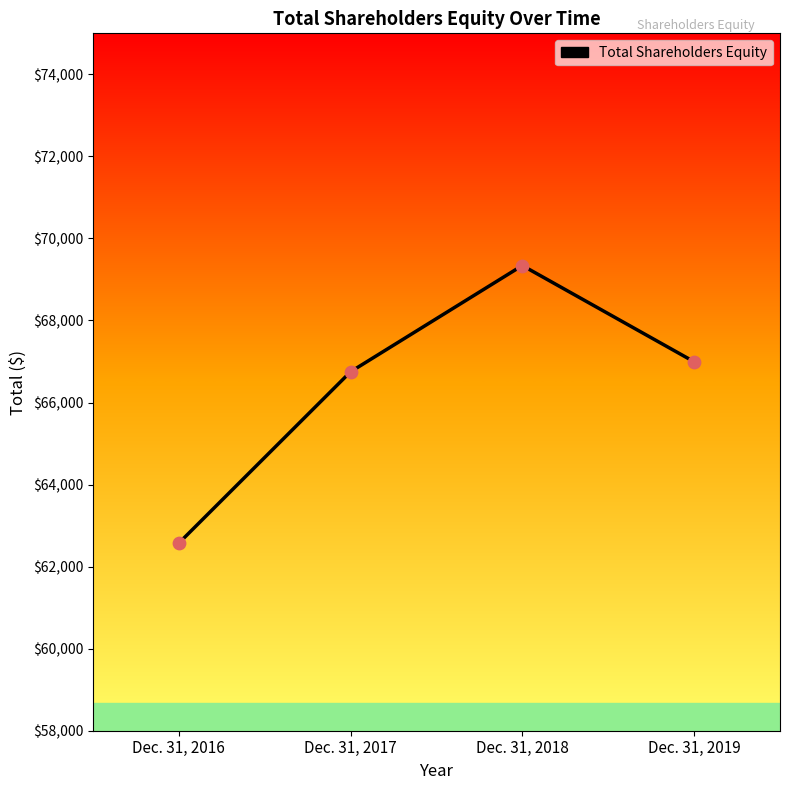

Which has a higher value, Dec. 31, 2017 or Dec. 31, 2019?

Dec. 31, 2019